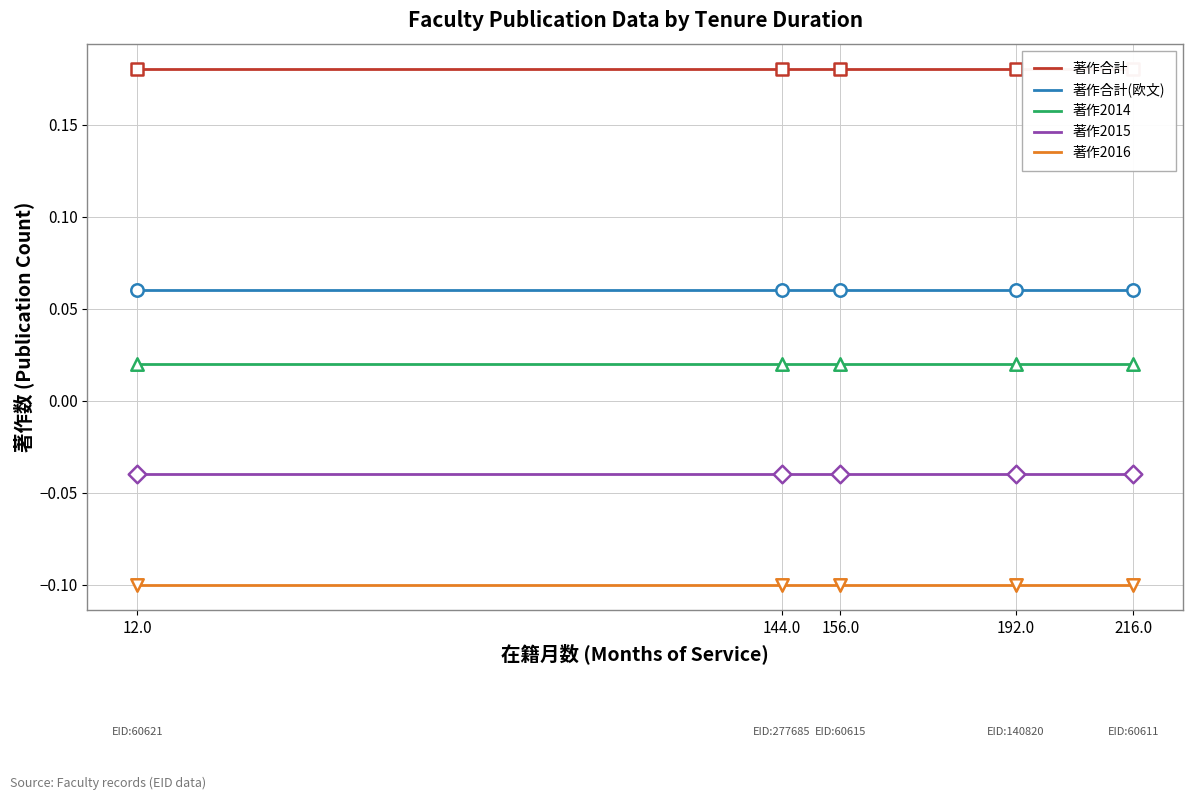

Which series has the largest total across all categories?

著作合計